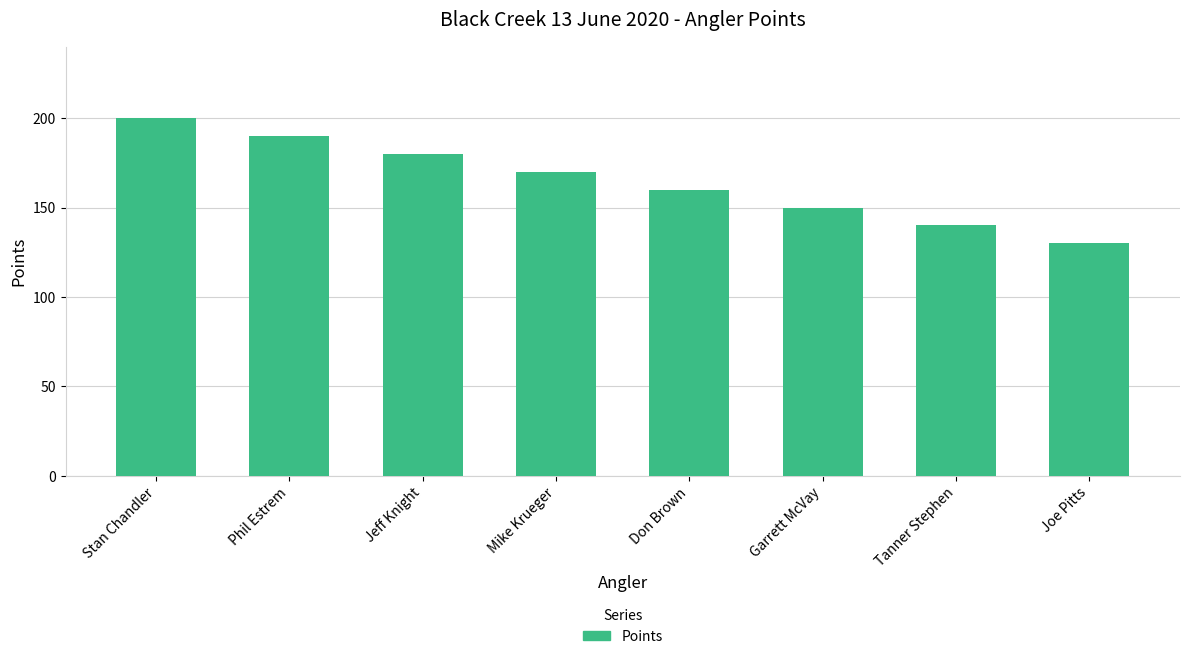

Does the chart contain stacked bars?

No